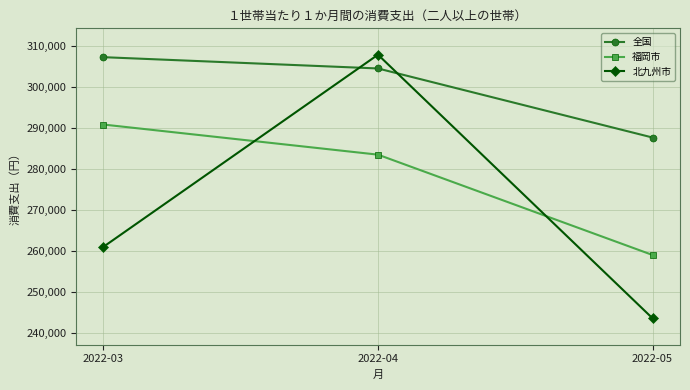

Is the value of 全国 at 2022-05 greater than the value of 北九州市 at 2022-04?

No